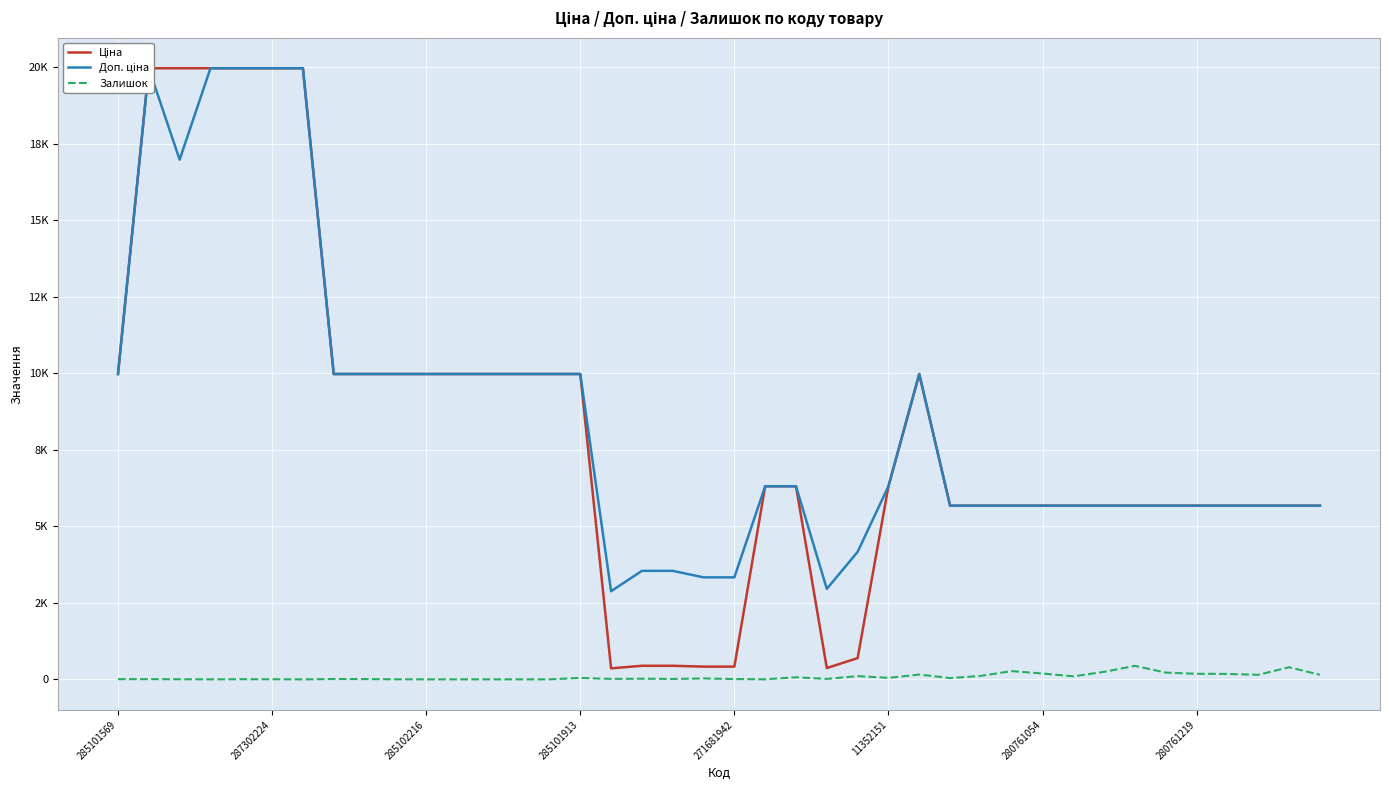

Read the Ціна value at 27.

5673.8